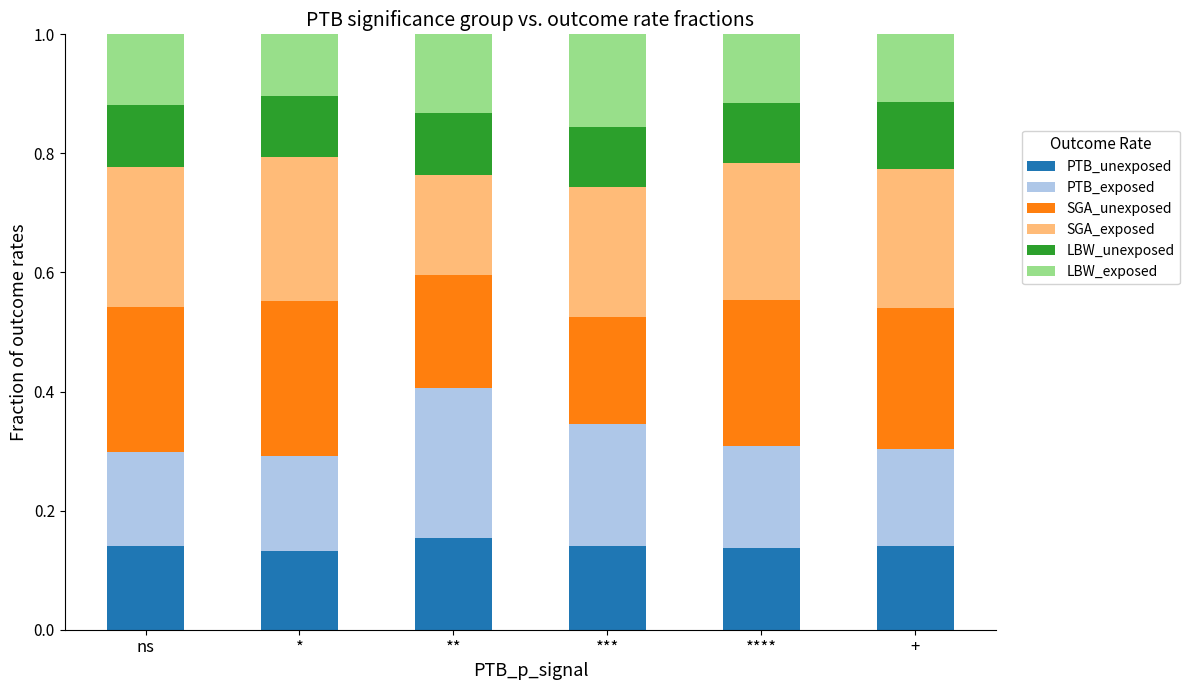

What are all the series names shown in the legend?

PTB_unexposed, PTB_exposed, SGA_unexposed, SGA_exposed, LBW_unexposed, LBW_exposed